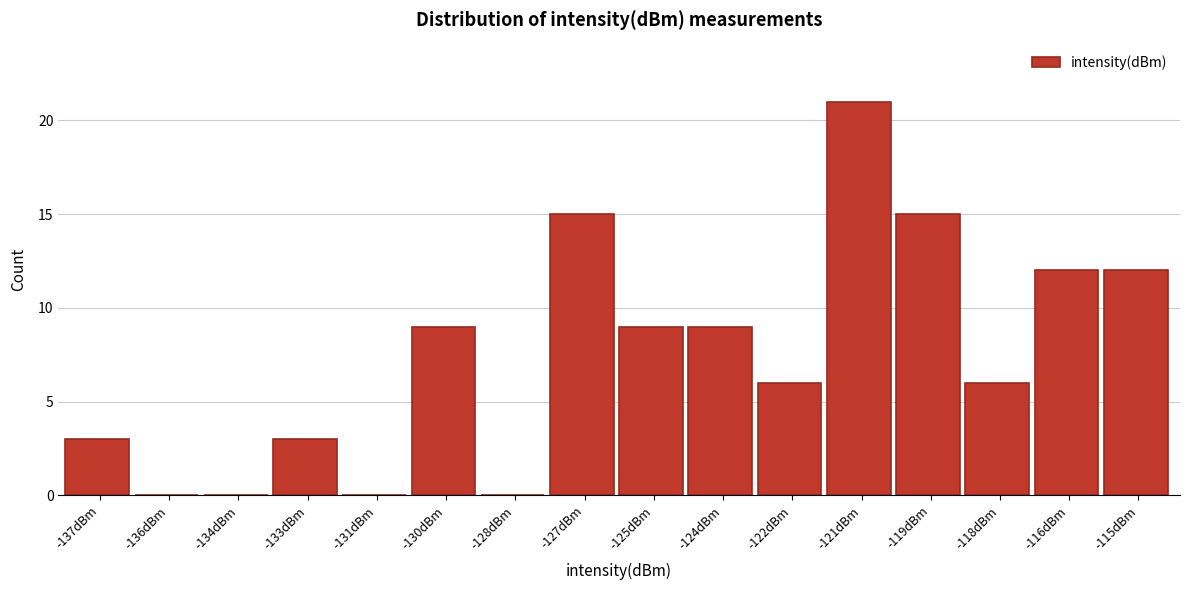

Reading left to right, extract all data points from this chart.

-137dBm=3	-136dBm=0	-134dBm=0	-133dBm=3	-131dBm=0	-130dBm=9	-128dBm=0	-127dBm=15	-125dBm=9	-124dBm=9	-122dBm=6	-121dBm=21	-119dBm=15	-118dBm=6	-116dBm=12	-115dBm=12